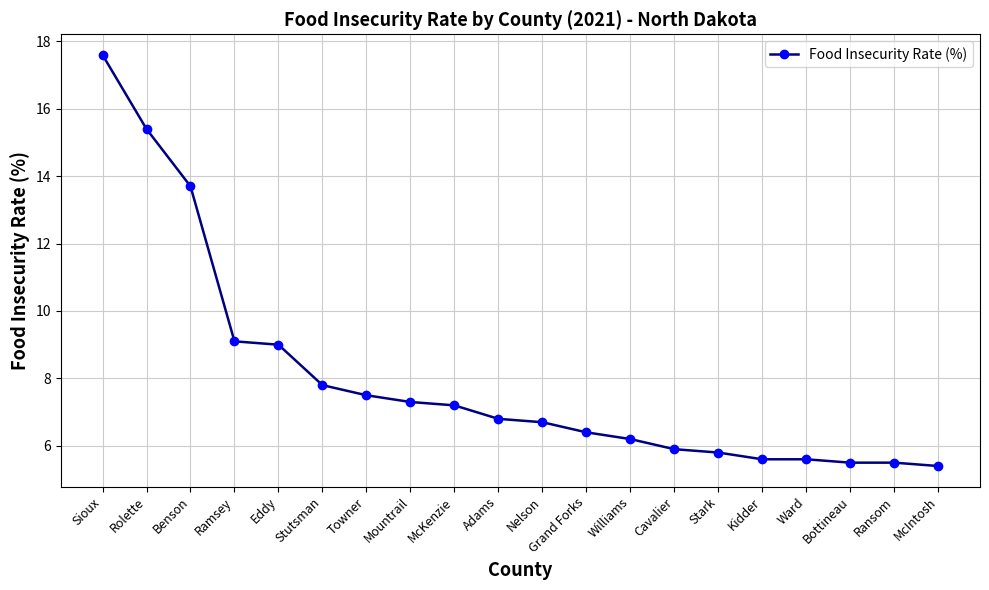

What is the value of the 20th point from the left?

5.4